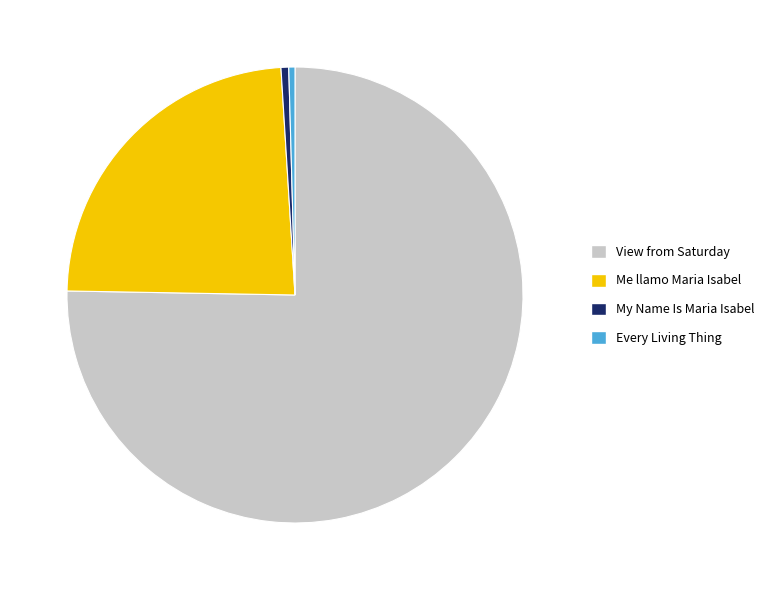

Is the sum of Me llamo Maria Isabel and Every Living Thing greater than half?

No